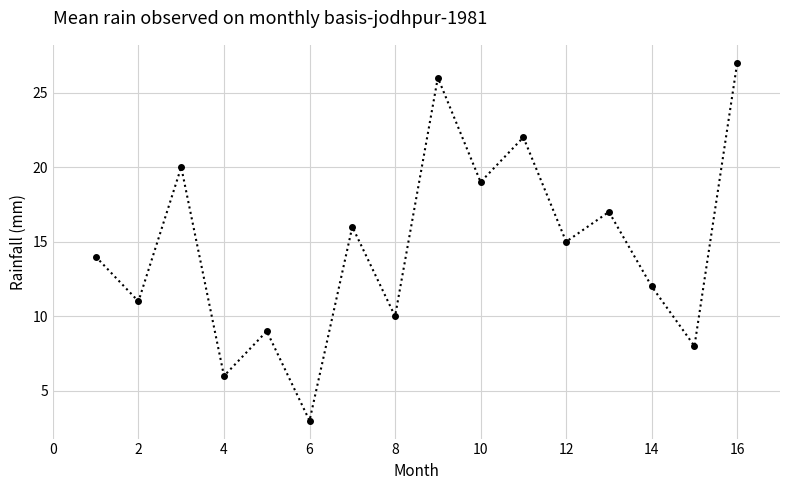

What is the sum of all values?

235